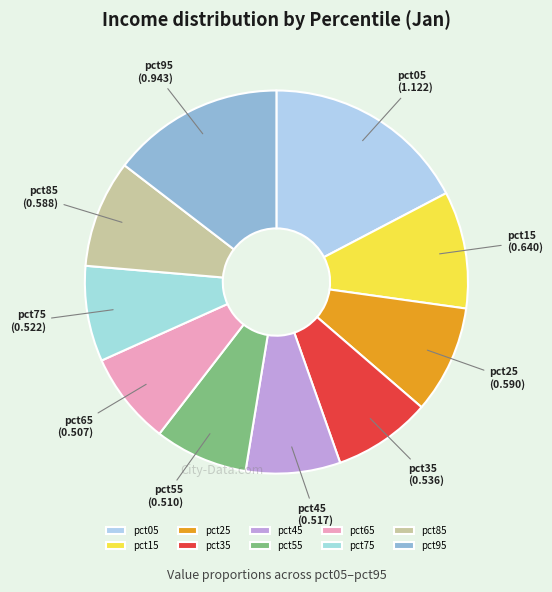

Is it true that pct55 is 8% of the pie?

True